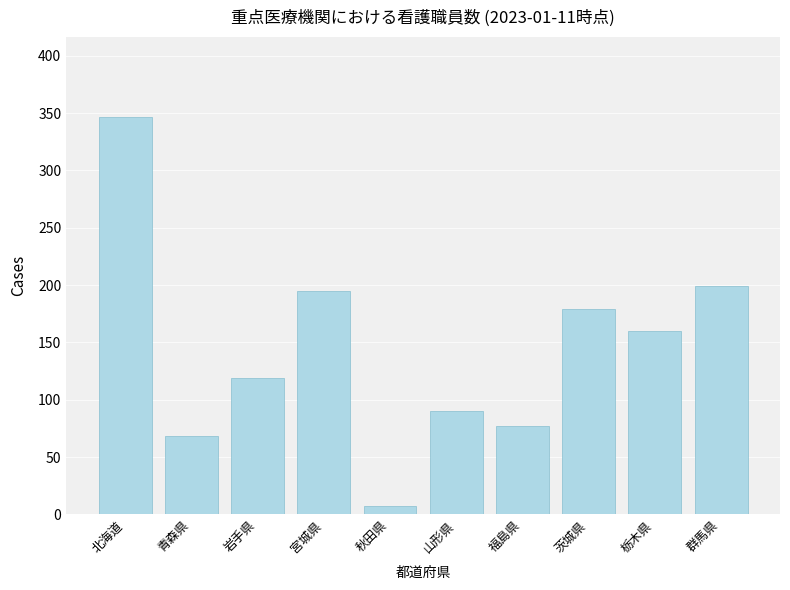

Rank the categories by value from lowest to highest.

秋田県, 青森県, 福島県, 山形県, 岩手県, 栃木県, 茨城県, 宮城県, 群馬県, 北海道